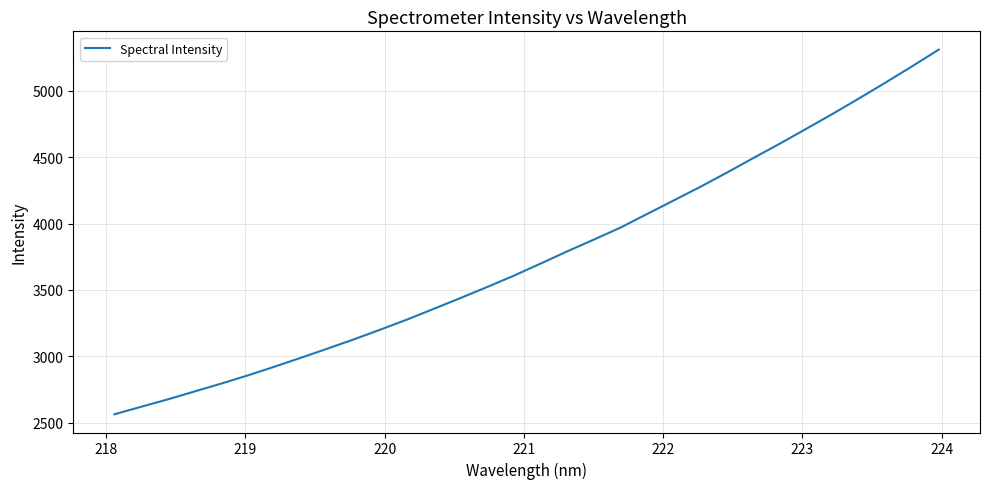

What is the difference between the second highest and second lowest values?

2564.2